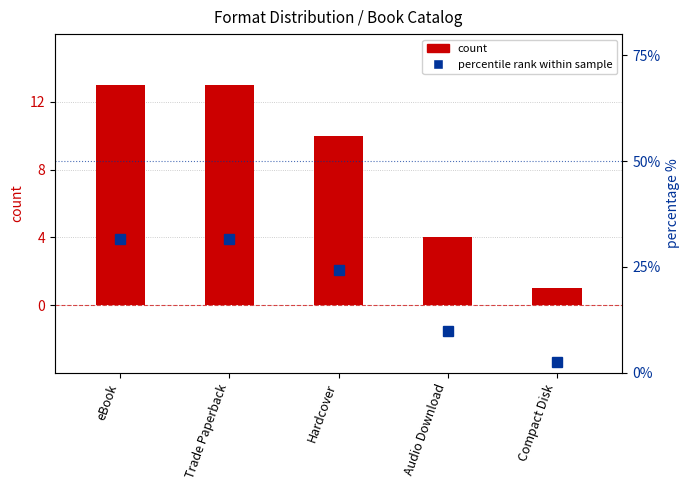

What position from the right is Audio Download?

2